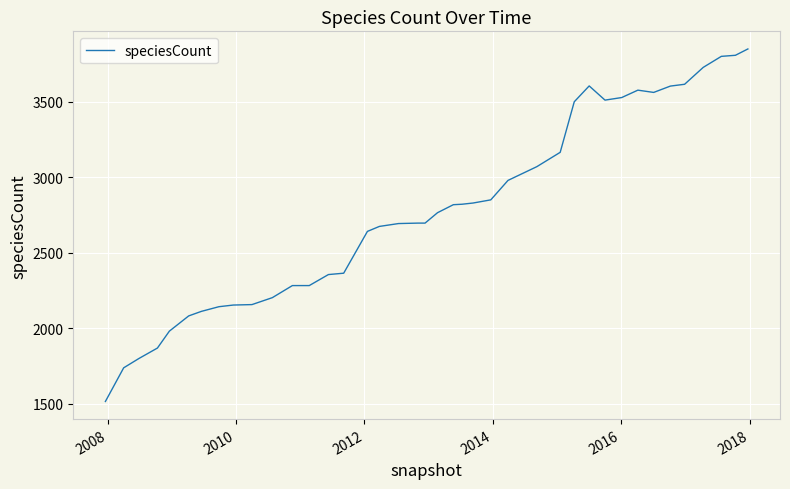

What is the maximum value shown in the chart?

3851